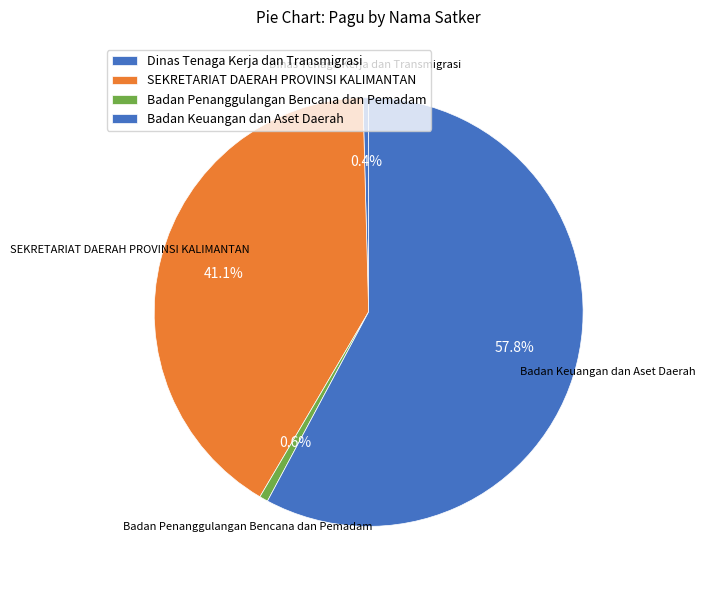

How many segments does this pie chart have?

4